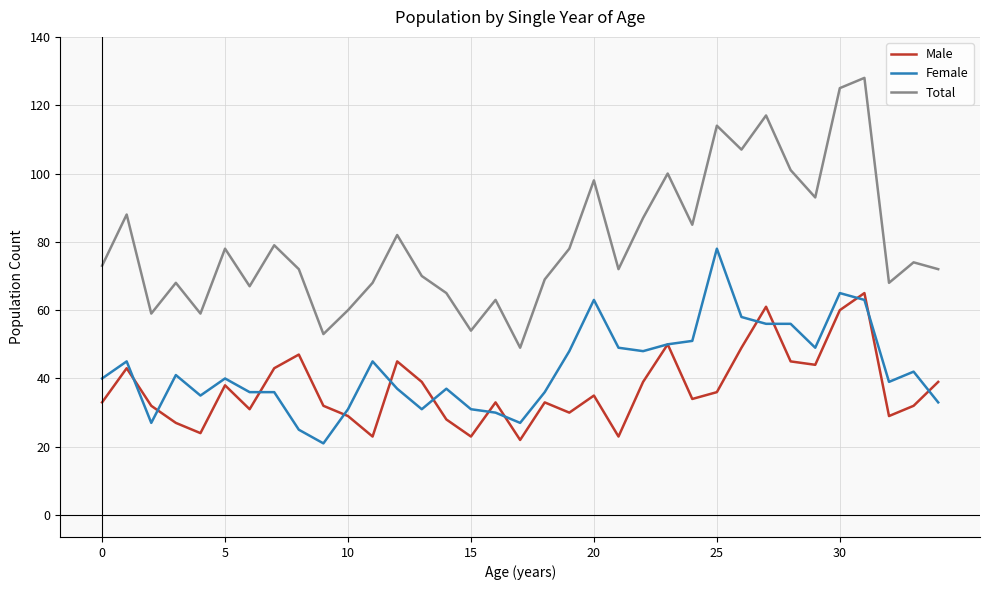

True or false: Male and Total intersect in this chart.

False